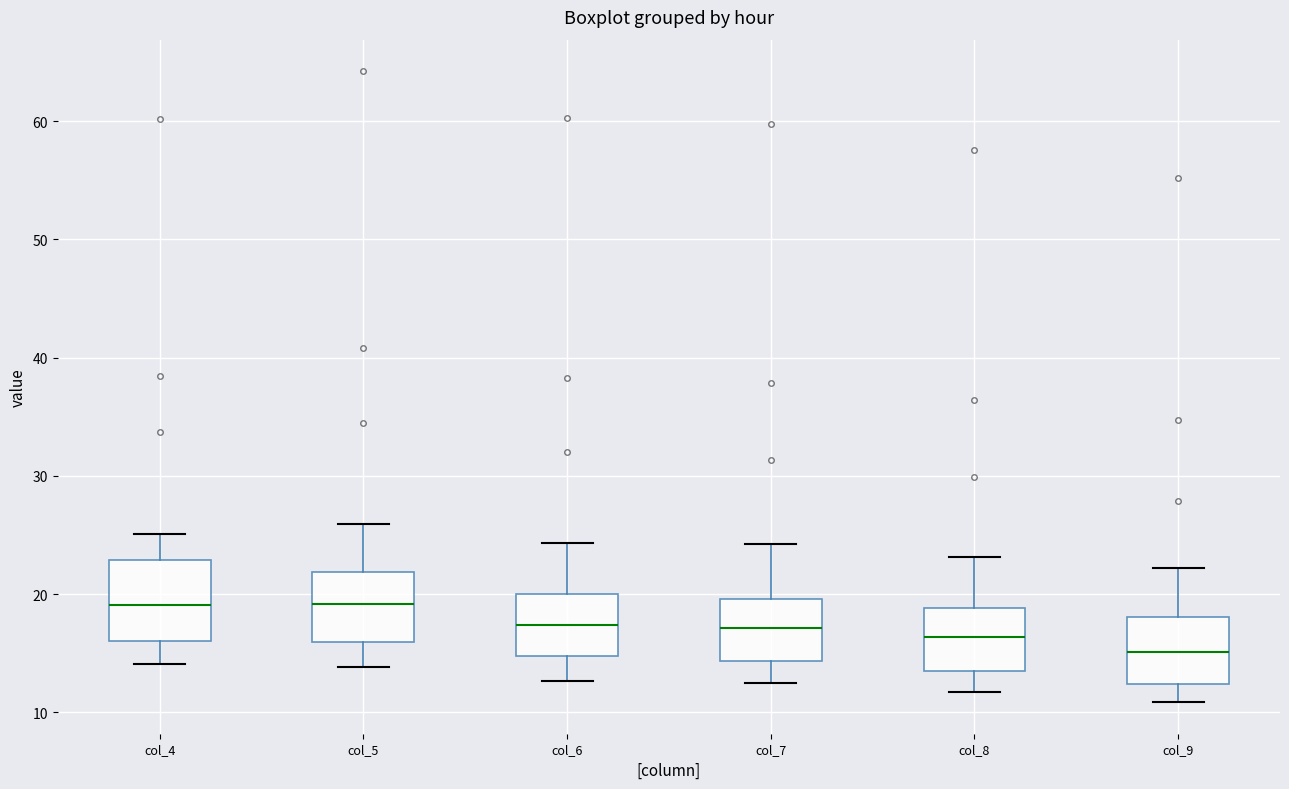

Reading left to right, transcribe this box plot: for each box, give where its median line is, the range the box spans, and where its two whiskers end, as read against the y-axis. The values are not printed on the chart, so give them approximately, as read against the axis.

col_4: median 19, box 16 to 23, whiskers 14 to 25
col_5: median 19, box 16 to 22, whiskers 14 to 26
col_6: median 17, box 15 to 20, whiskers 13 to 24
col_7: median 17, box 14 to 20, whiskers 13 to 24
col_8: median 16, box 14 to 19, whiskers 12 to 23
col_9: median 15, box 12 to 18, whiskers 11 to 22